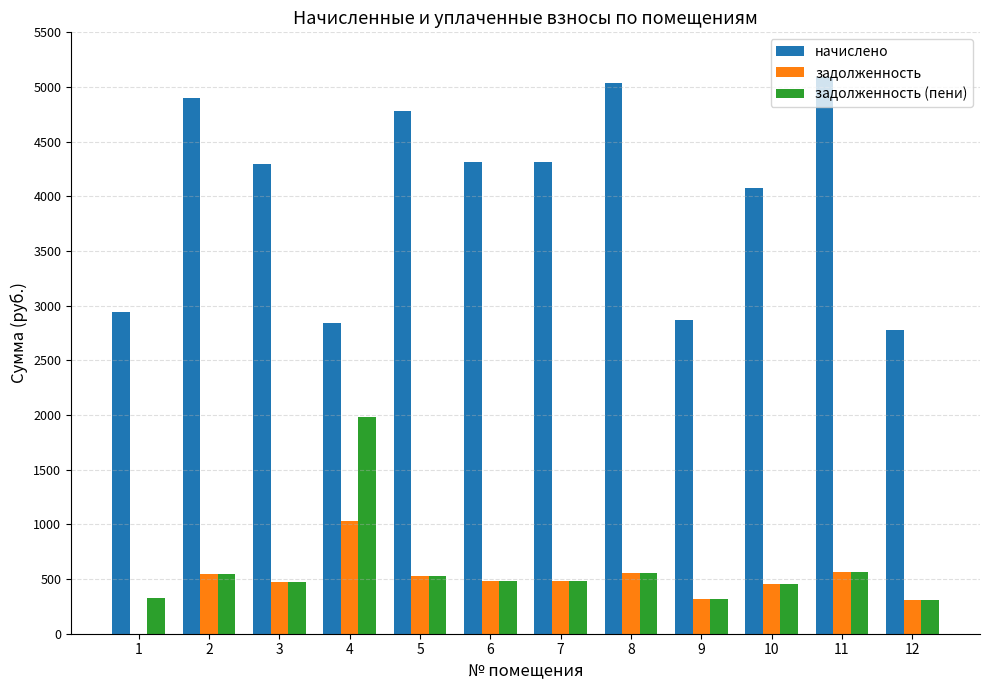

What is the sum of all задолженность values?

5749.7